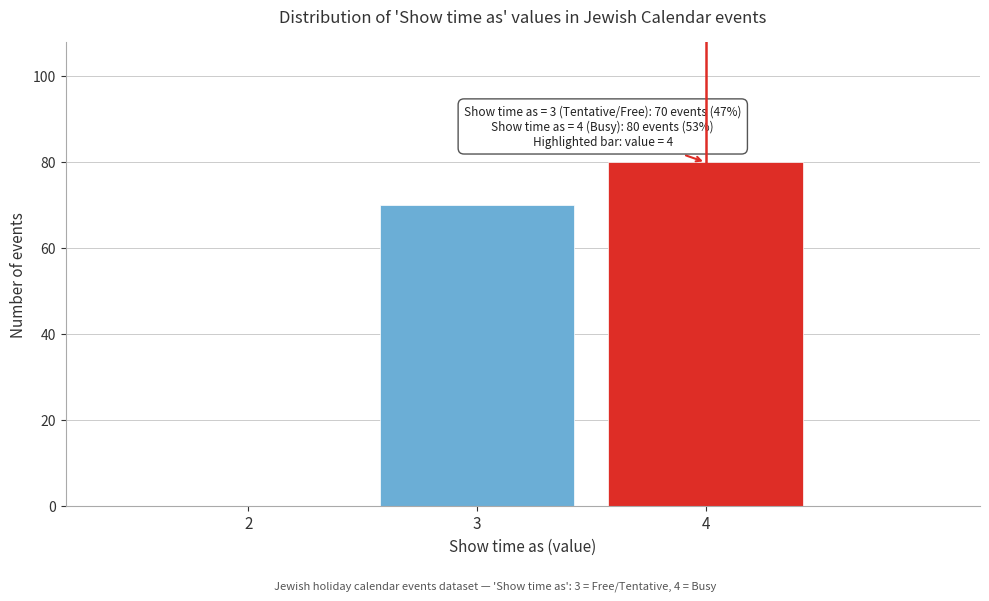

Reading right to left, extract all data points from this chart.

4=80	3=70	2=0